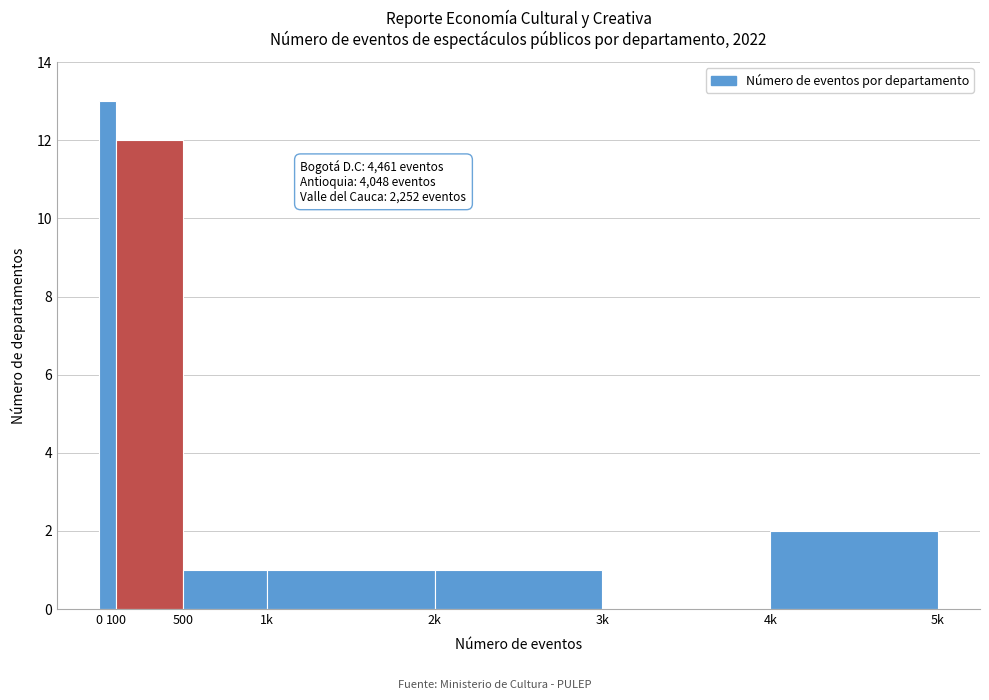

Reading left to right, transcribe all the data shown in this chart.

0=13	100=12	500=1	1k=1	2k=1	3k=0	4k=2